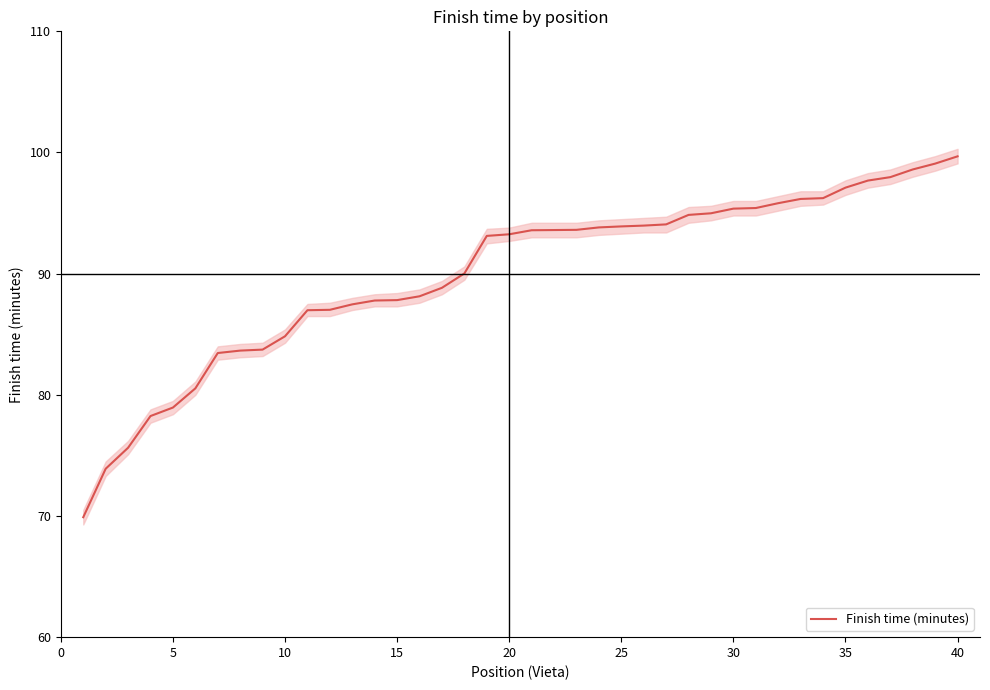

How many data points are less than 93?

18